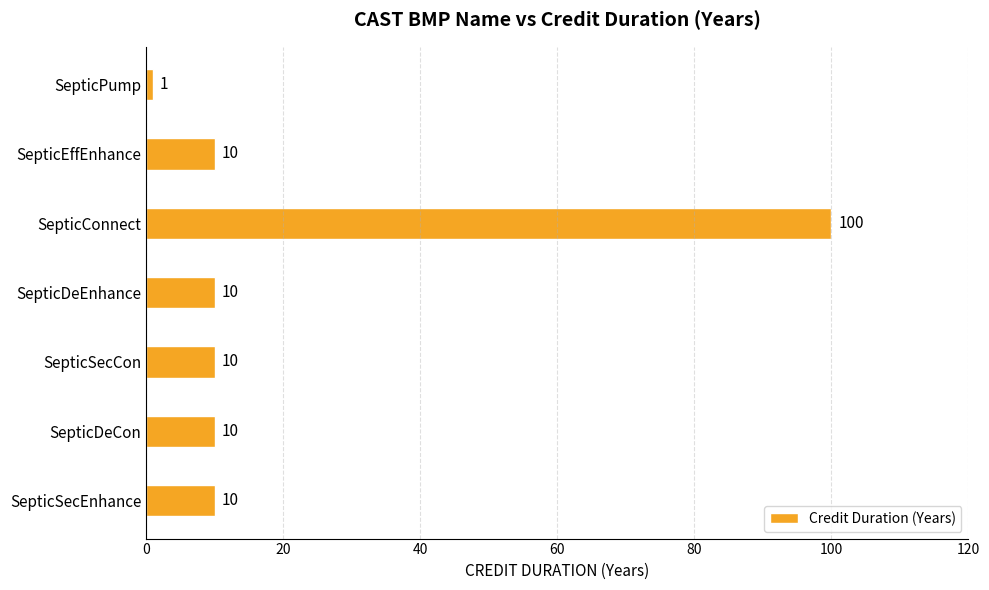

What is the minimum value shown in the chart?

1